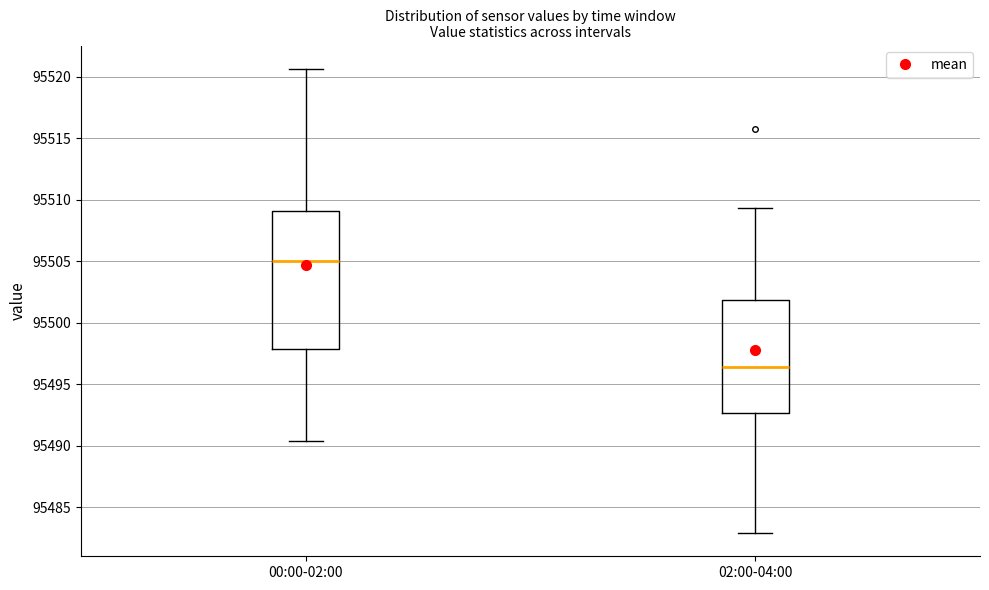

Reading left to right, read every box against the y-axis: the position of its median line, the range the box covers, and the ends of its whiskers. The values are not printed on the chart, so give them approximately, as read against the axis.

00:00-02:00: median 95505.0, box 95498.0 to 95509.0, whiskers 95490.5 to 95520.5
02:00-04:00: median 95496.5, box 95492.5 to 95502.0, whiskers 95483.0 to 95509.5